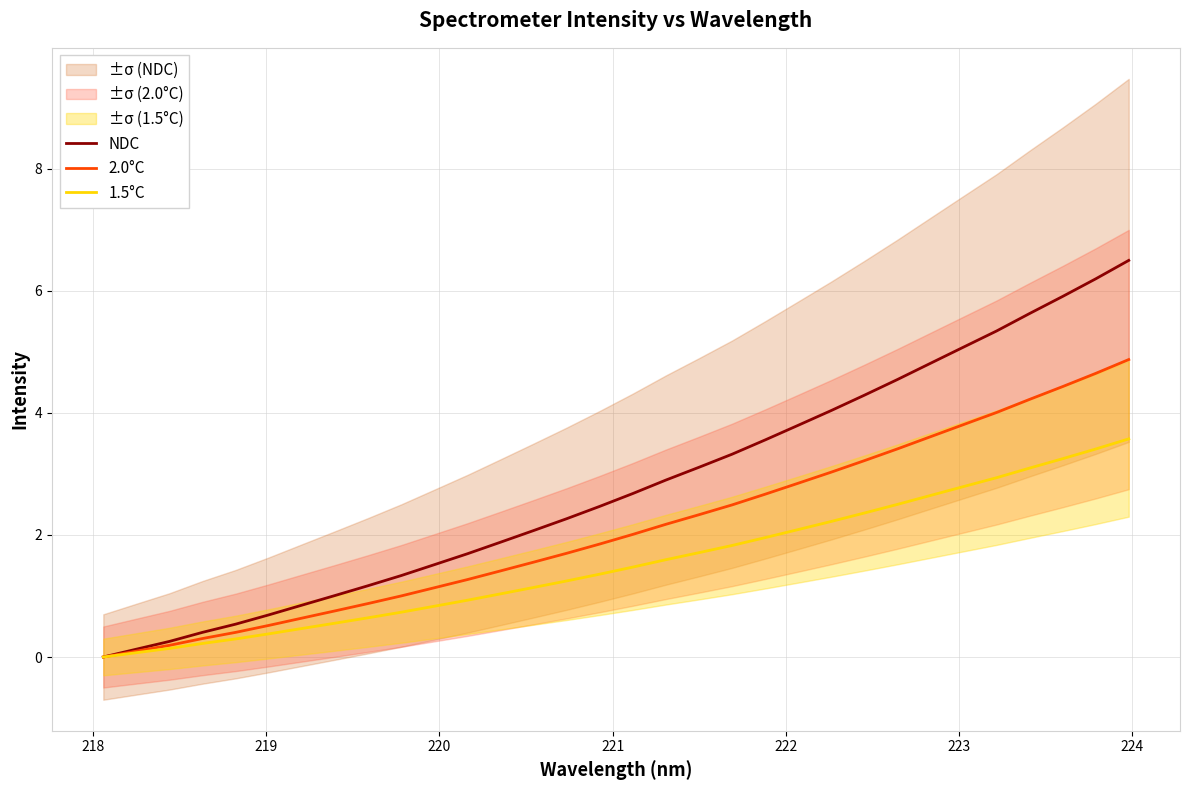

Is this an area chart (filled region under the line)?

No